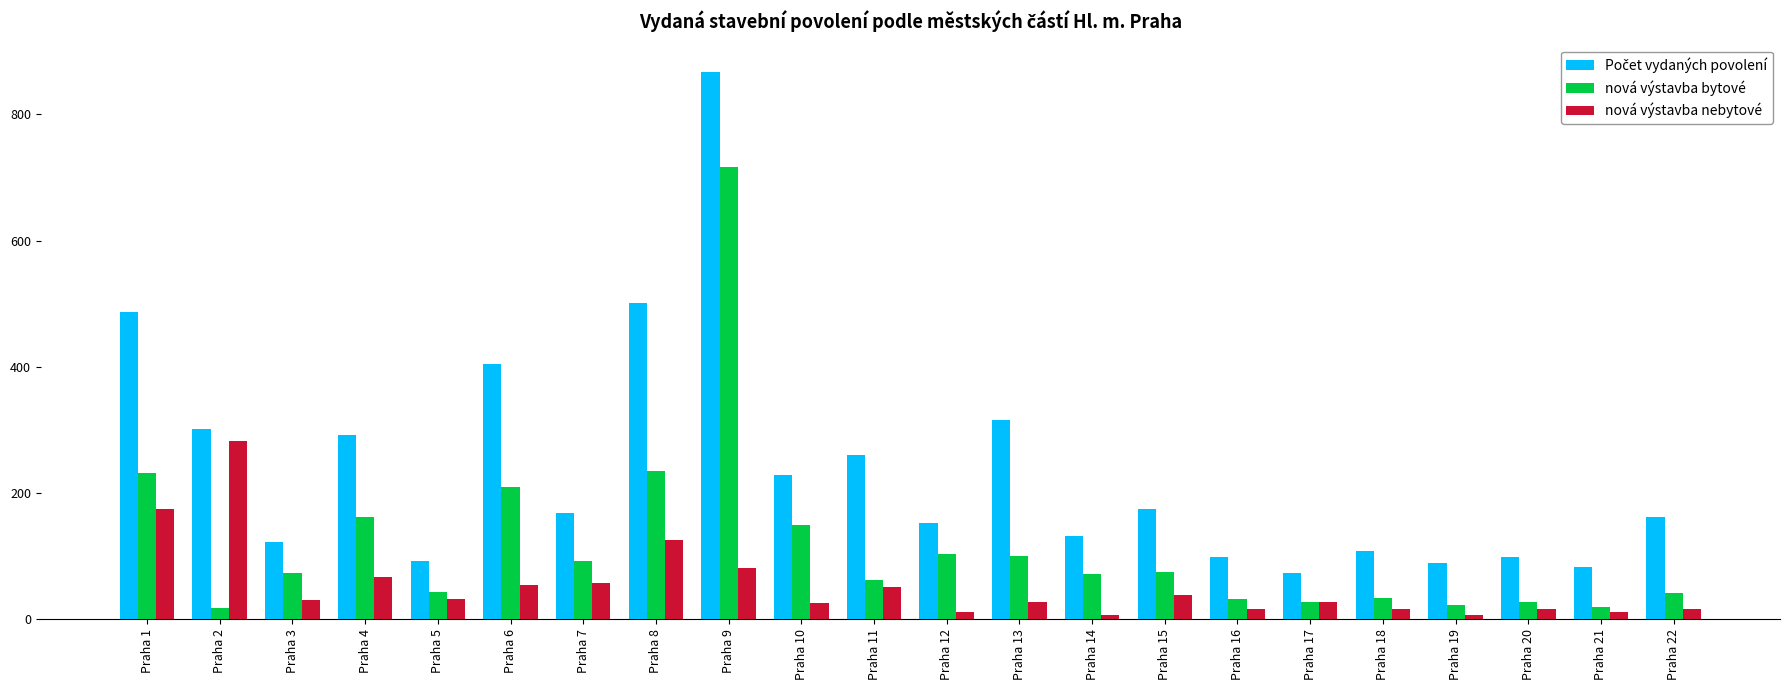

What is the sum of all nová výstavba bytové values?

2551